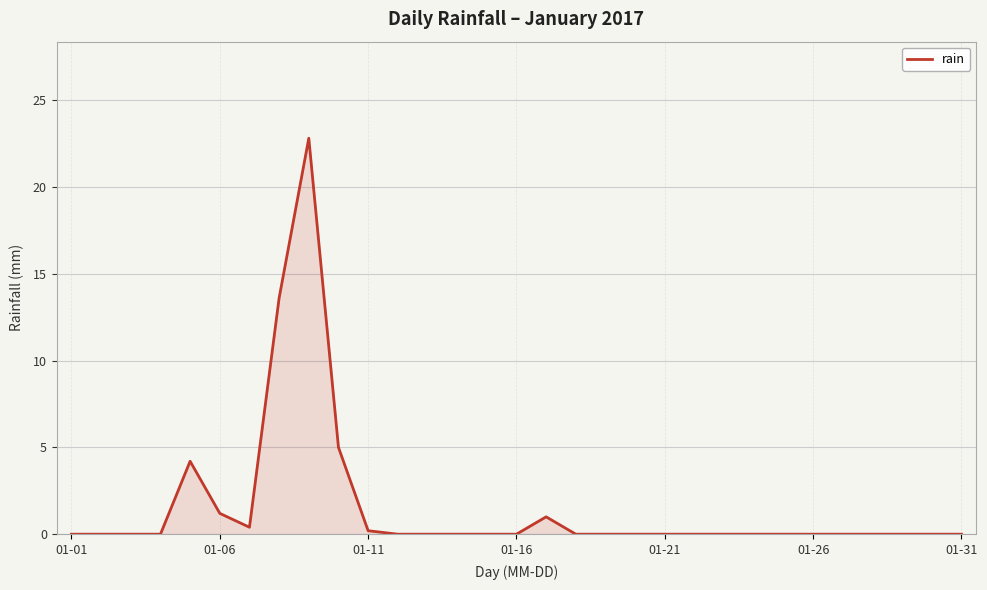

What is the greatest value displayed?

22.8